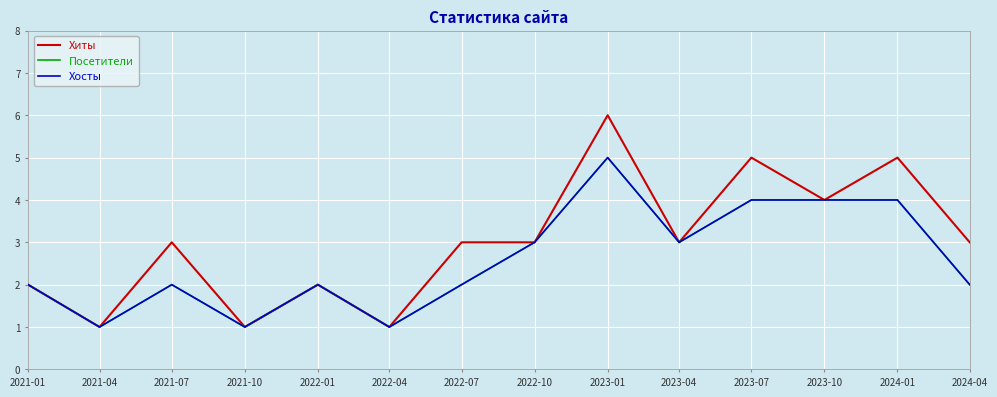

Which category has the lowest value in the Хиты series?

2021-04